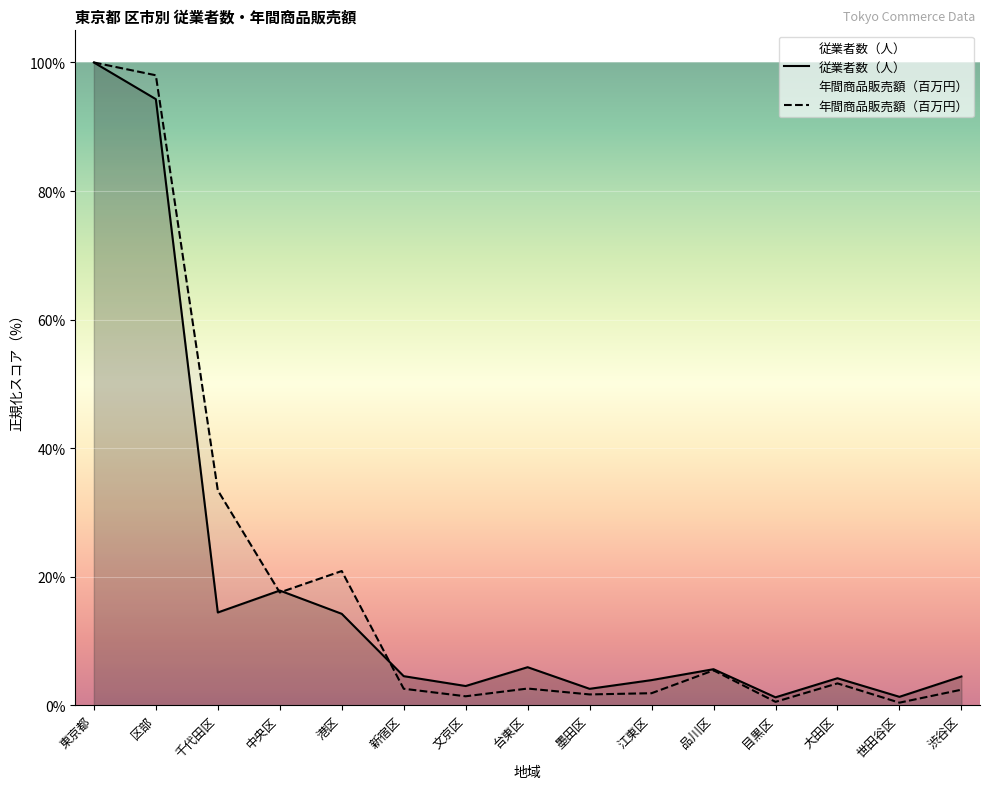

At which label does 年間商品販売額（百万円） reach its peak?

東京都